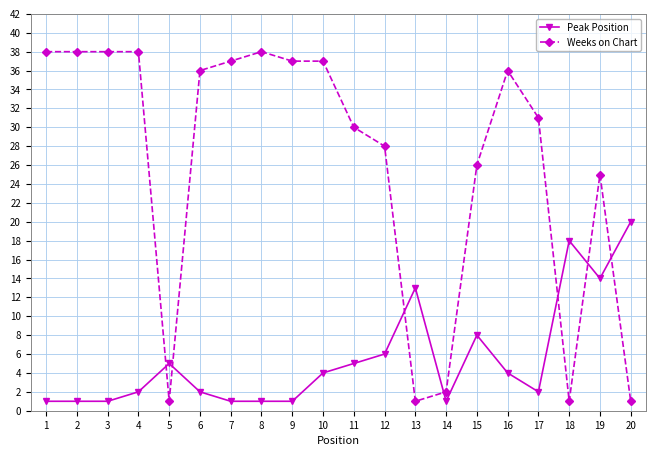

Rank the series by their maximum value, from highest to lowest.

Weeks on Chart, Peak Position